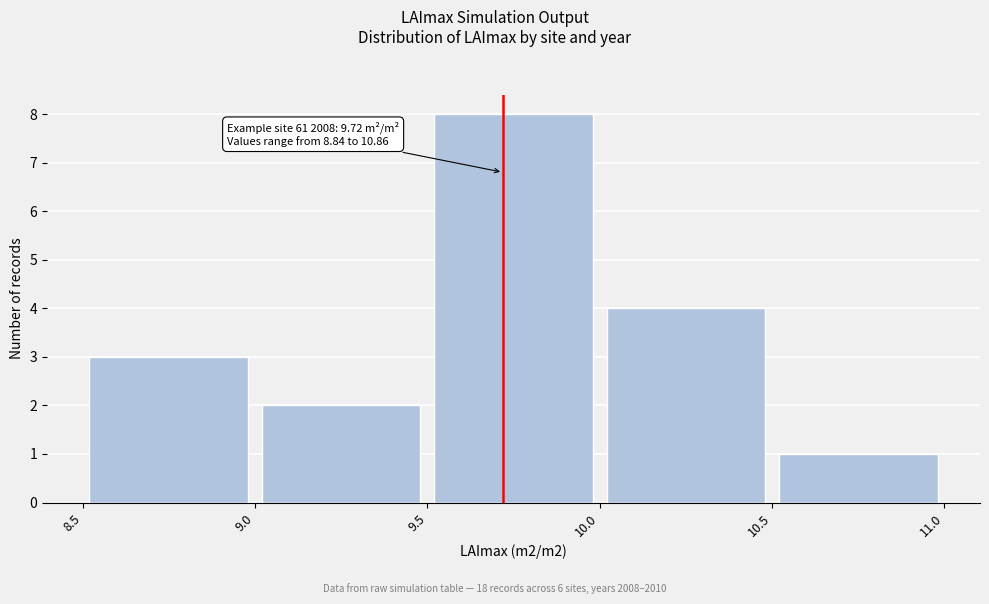

Which range on the x-axis has the tallest bar?

9.5 to 10.0